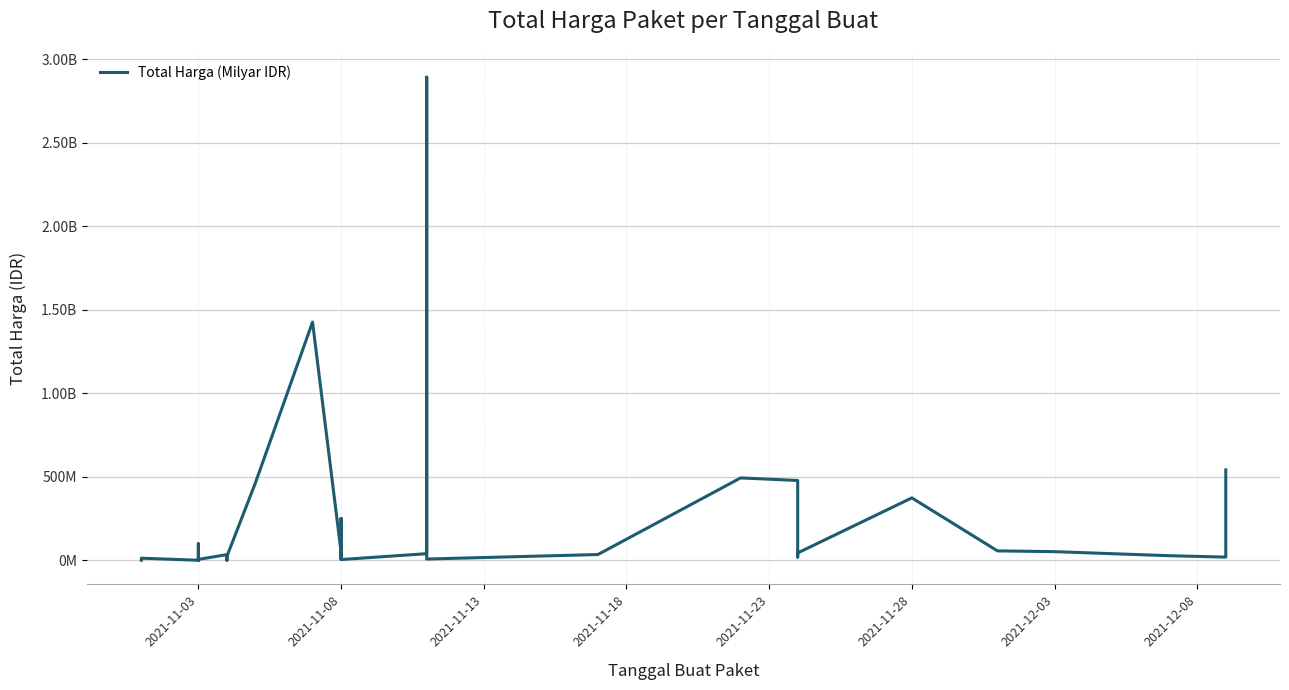

How many points are lower than both their immediate neighbors (excluding endpoints)?

10